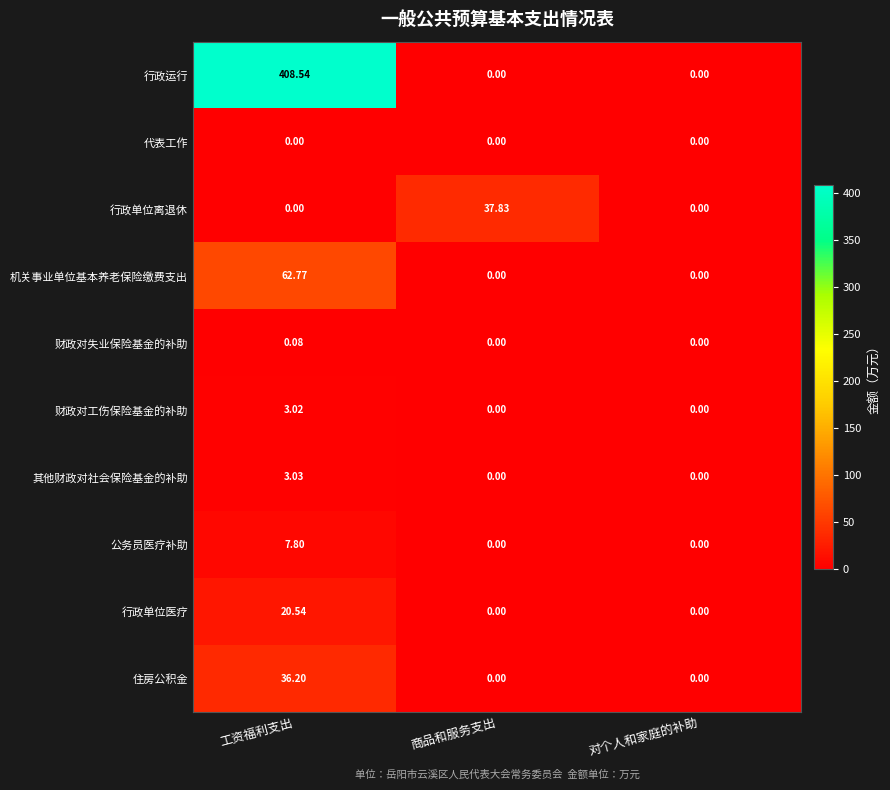

Is the value of 其他财政对社会保险基金的补助 at 工资福利支出 greater than the value of 行政运行 at 对个人和家庭的补助?

Yes